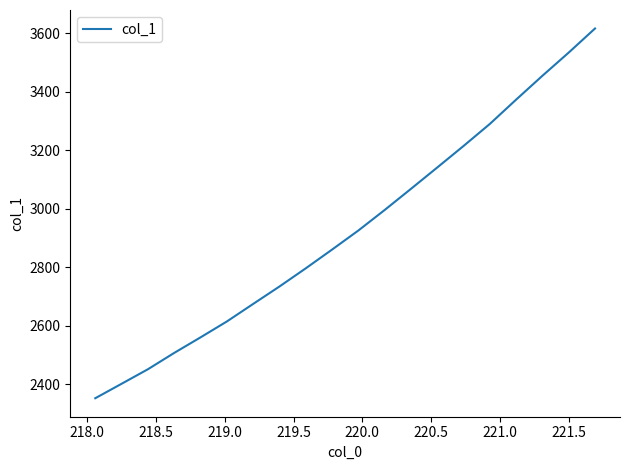

Count the number of data series in this chart.

1